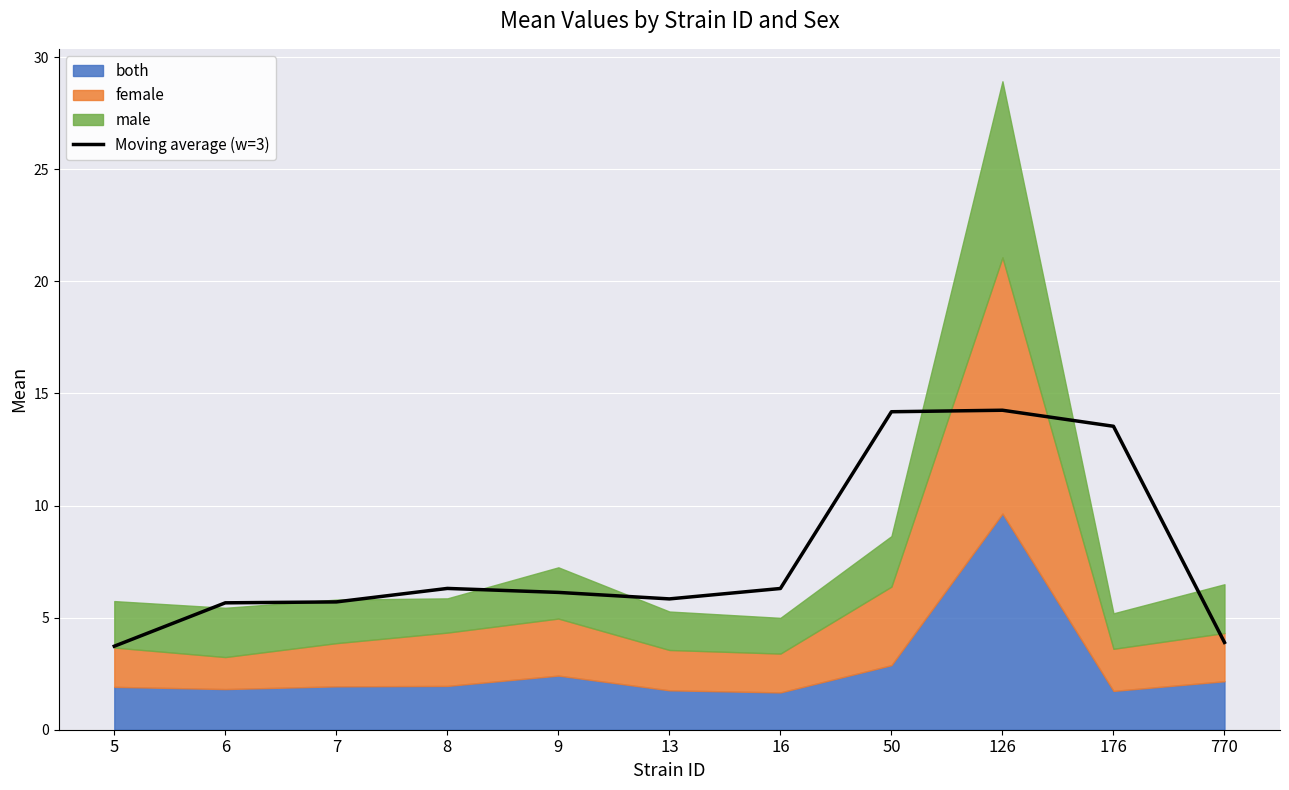

Is it true that the value at 6 is 5.7?

True